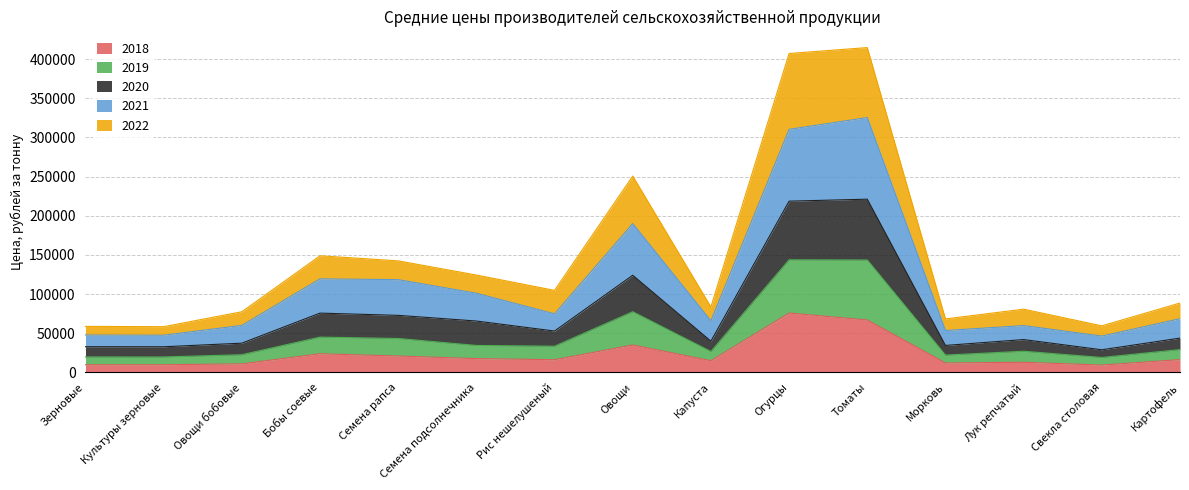

How many lines are shown in the chart?

5